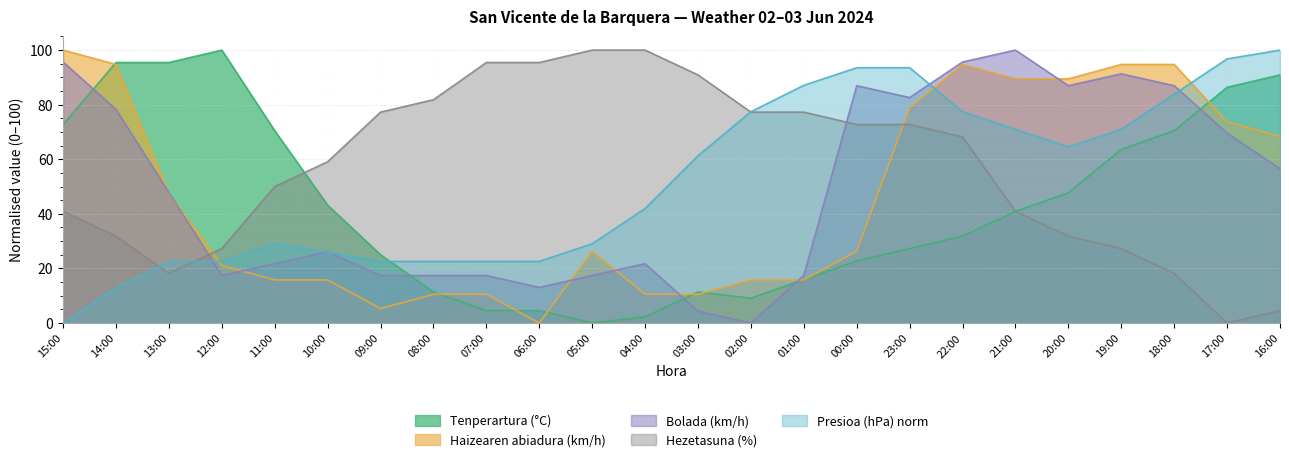

What is the maximum value for Haizearen abiadura (km/h)?

100.0